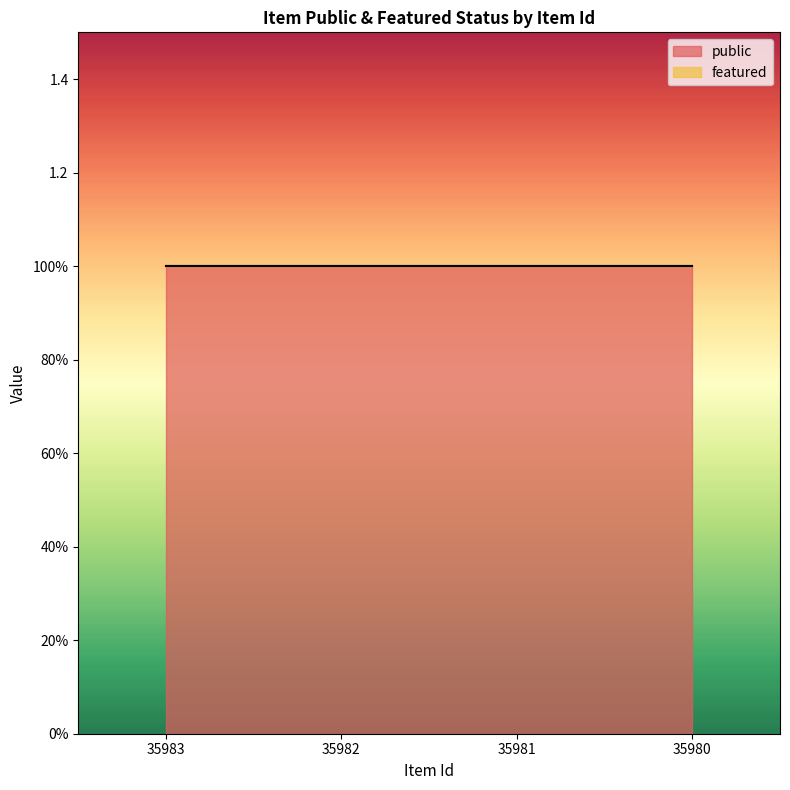

Reading left to right, extract all data points from this chart.

public: 35983=1	35982=1	35981=1	35980=1
featured: 35983=0	35982=0	35981=0	35980=0